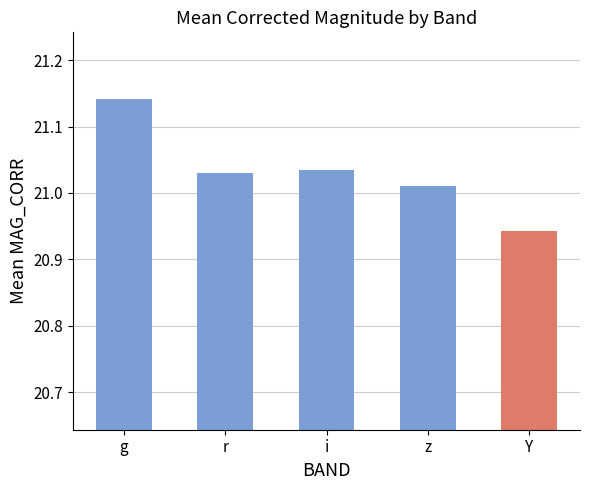

What position from the left is i?

3